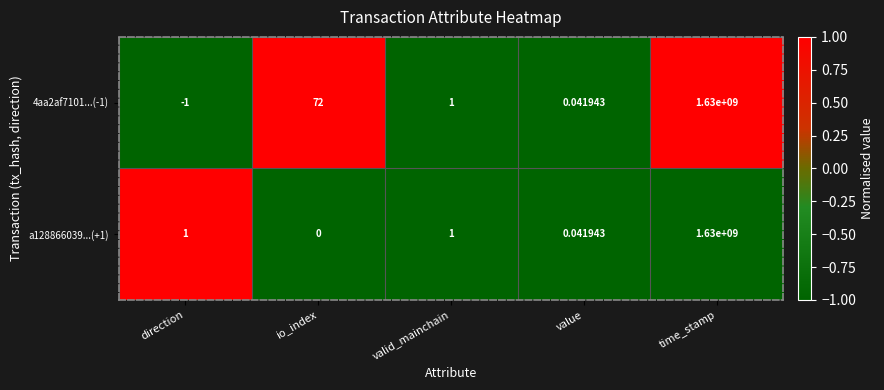

List the labels in order of 4aa2af7101...(-1) value, smallest first.

direction, value, valid_mainchain, io_index, time_stamp